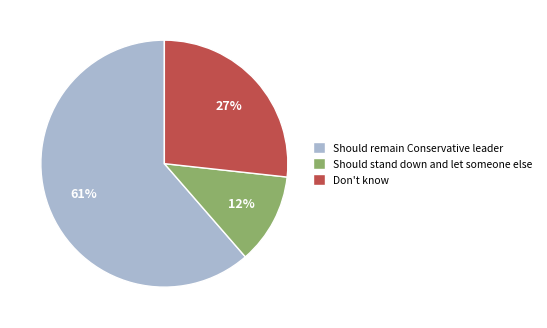

Combined, do Should stand down and let someone else and Don't know account for over 50%?

No